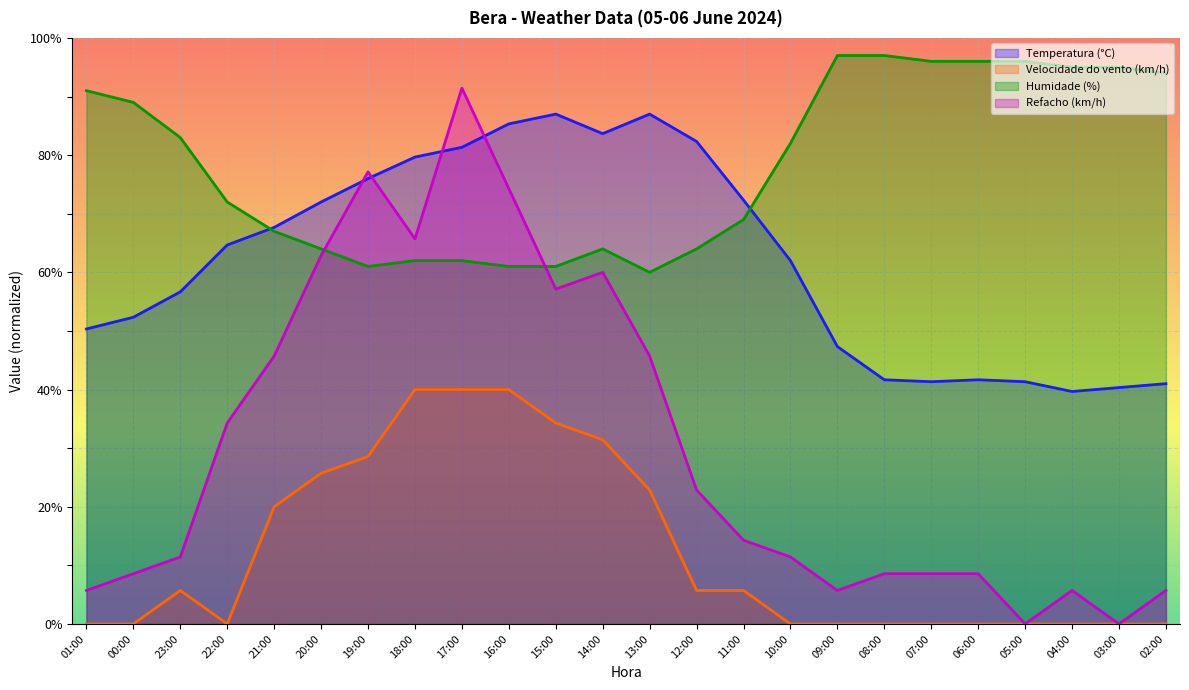

At which category does Humidade (%) reach its first local valley?

19:00